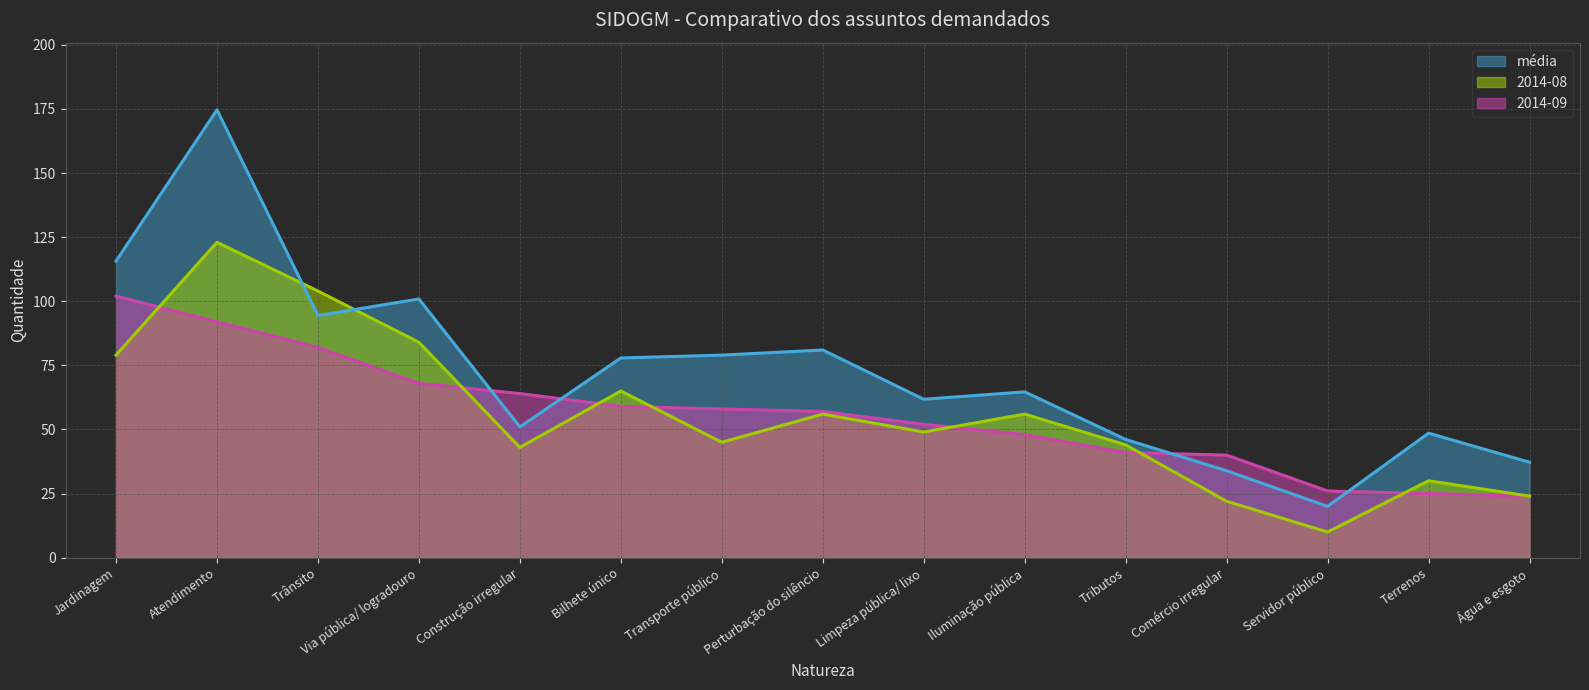

Which series ends up on top after the final intersection of média and 2014-08?

média